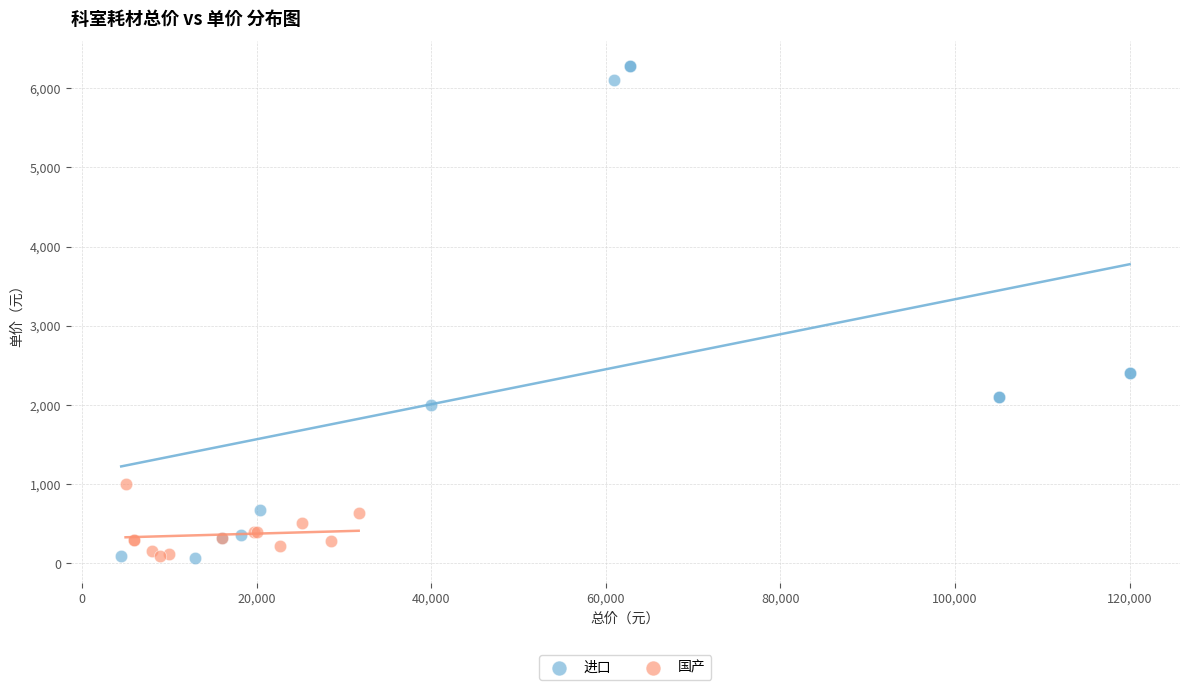

Which series contains the highest Y value?

进口